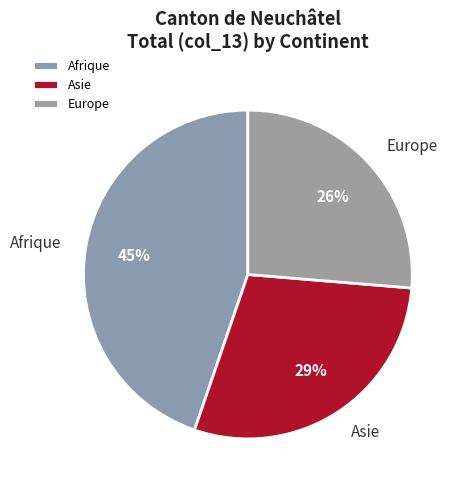

To the nearest percent, what is the difference between the Europe and Asie slice percentages?

3%